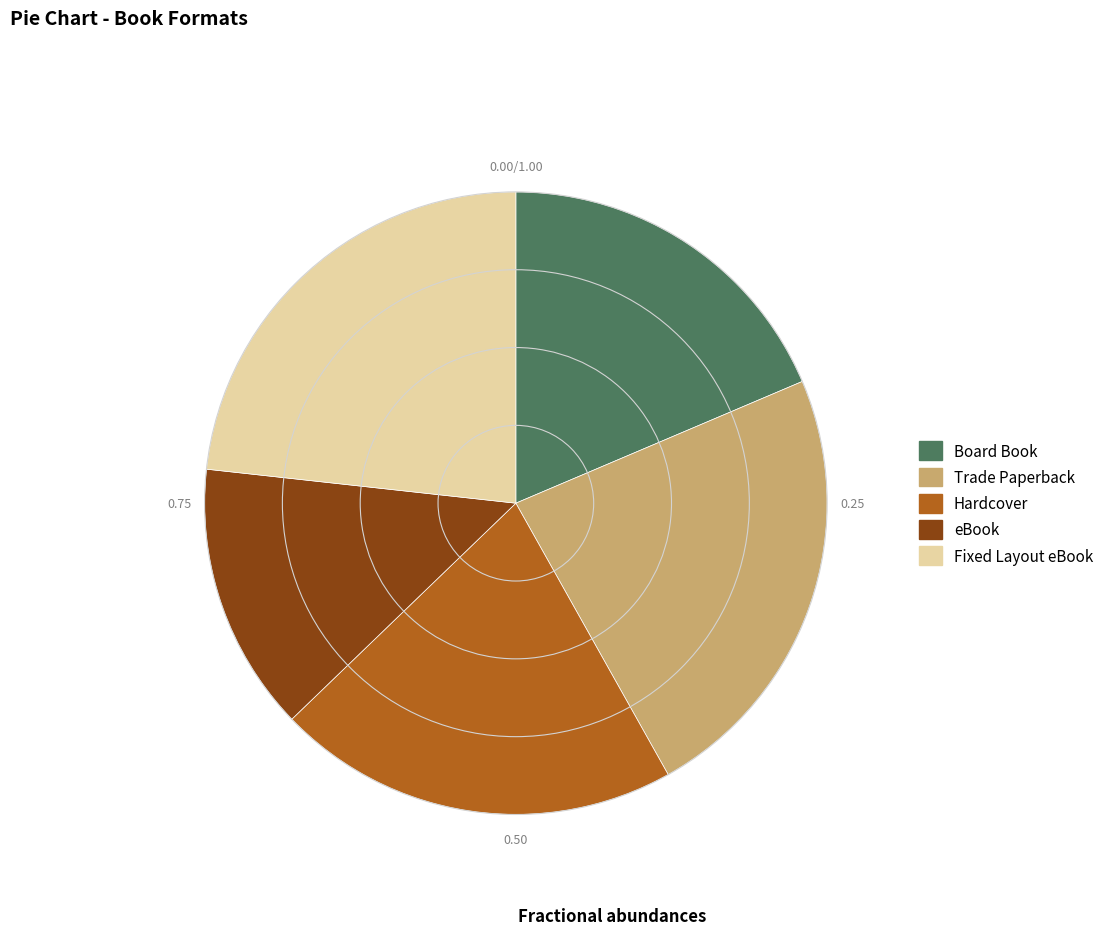

Count the number of slices in the pie.

5